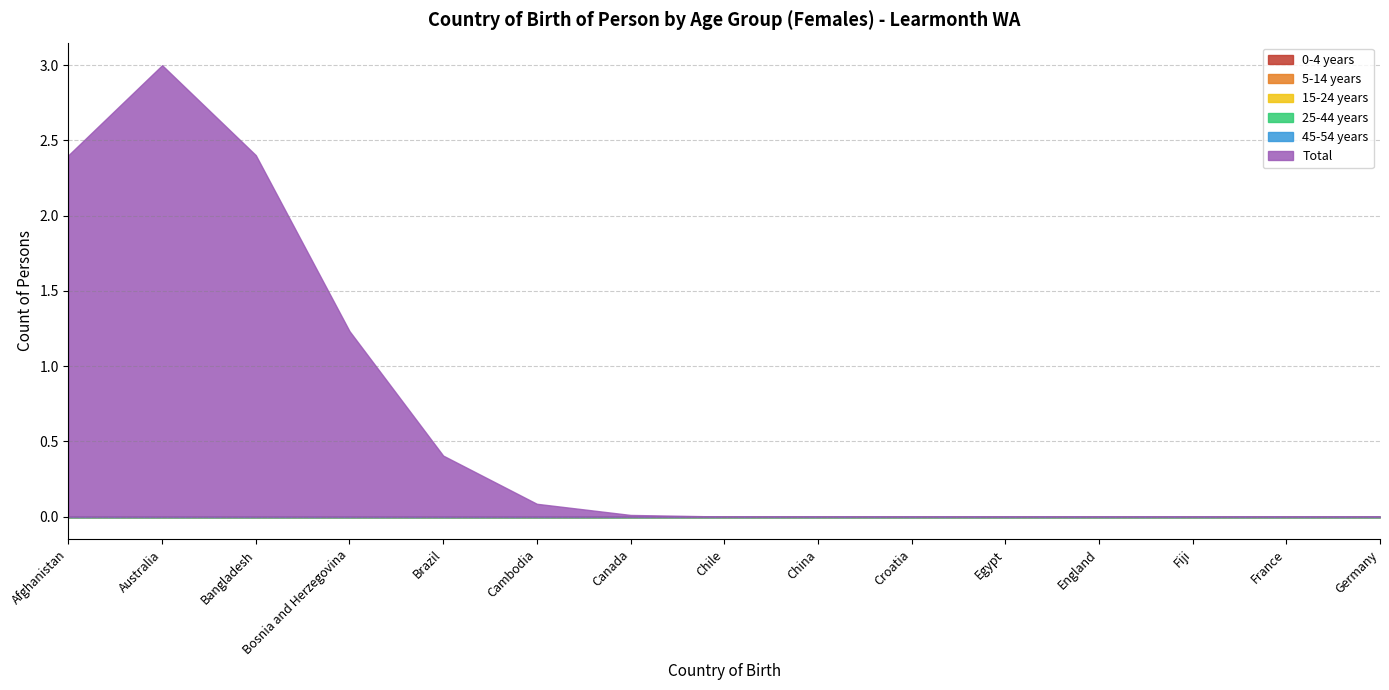

True or false: 45-54 years and 25-44 years cross at least once.

False